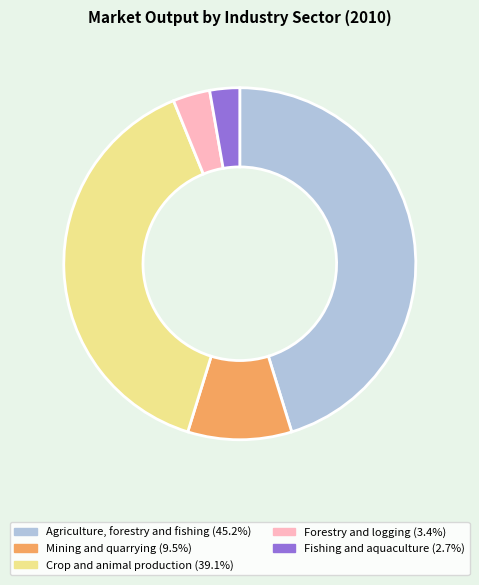

Combined, do Crop and animal production and Forestry and logging account for over 50%?

No